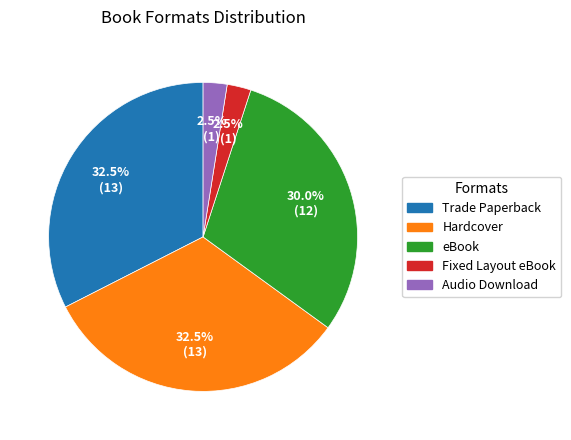

To the nearest percent, what is the difference between the largest and smallest slice percentages?

30%